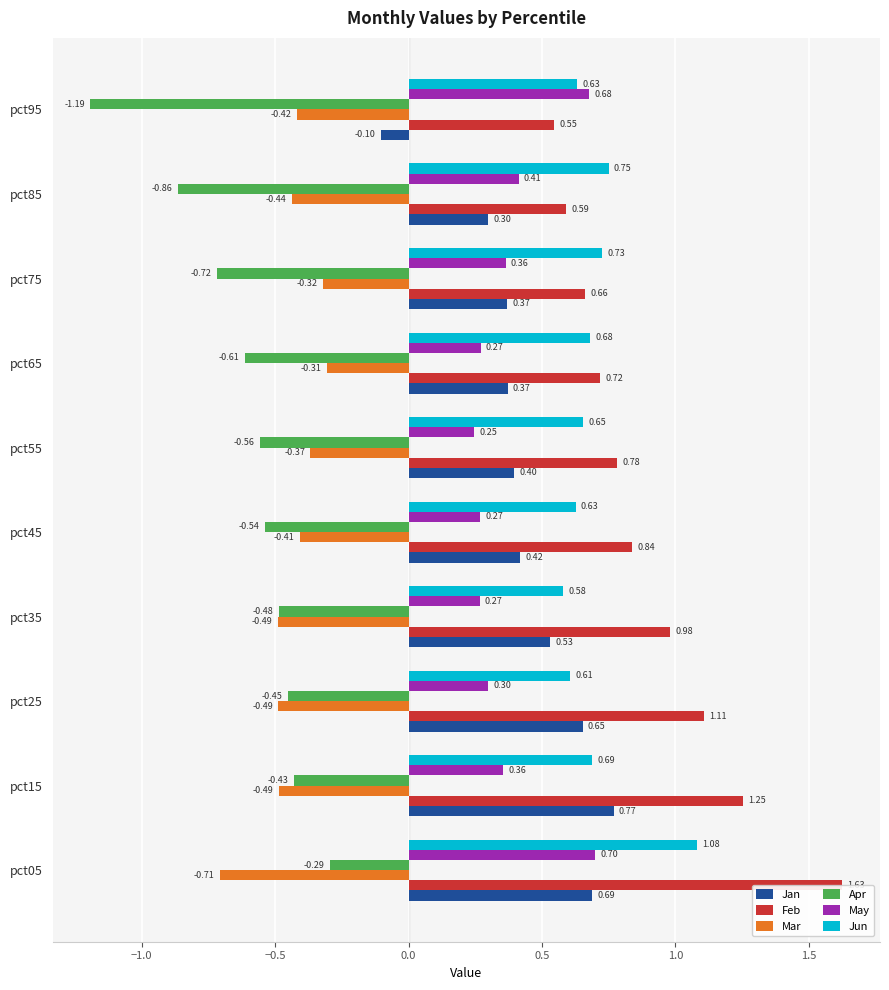

Reading left to right, what are all the values shown in this chart?

Jan: 0.7	0.8	0.7	0.5	0.4	0.4	0.4	0.4	0.3	-0.1
Feb: 1.6	1.3	1.1	1.0	0.8	0.8	0.7	0.7	0.6	0.5
Mar: -0.7	-0.5	-0.5	-0.5	-0.4	-0.4	-0.3	-0.3	-0.4	-0.4
Apr: -0.3	-0.4	-0.5	-0.5	-0.5	-0.6	-0.6	-0.7	-0.9	-1.2
May: 0.7	0.4	0.3	0.3	0.3	0.2	0.3	0.4	0.4	0.7
Jun: 1.1	0.7	0.6	0.6	0.6	0.7	0.7	0.7	0.7	0.6